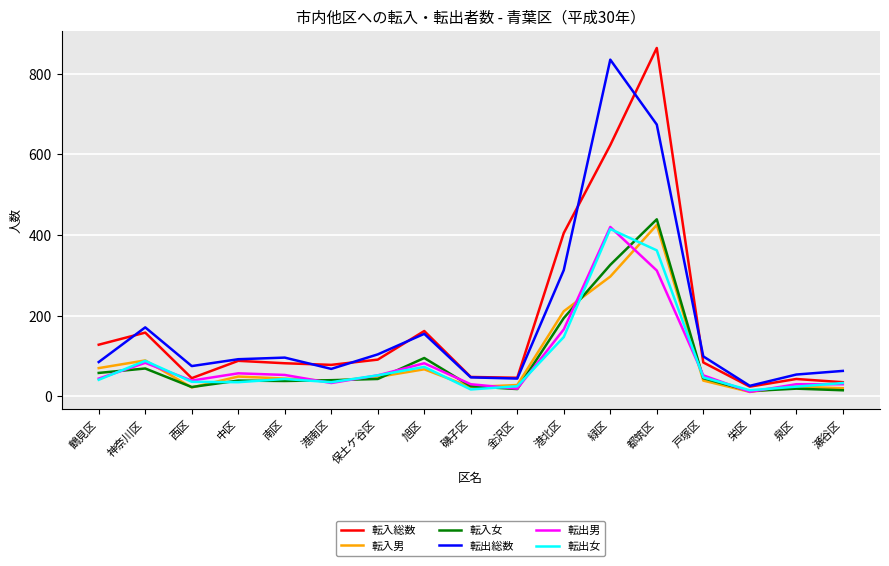

The 転入総数 series shows 156 at 中区. True or false?

False